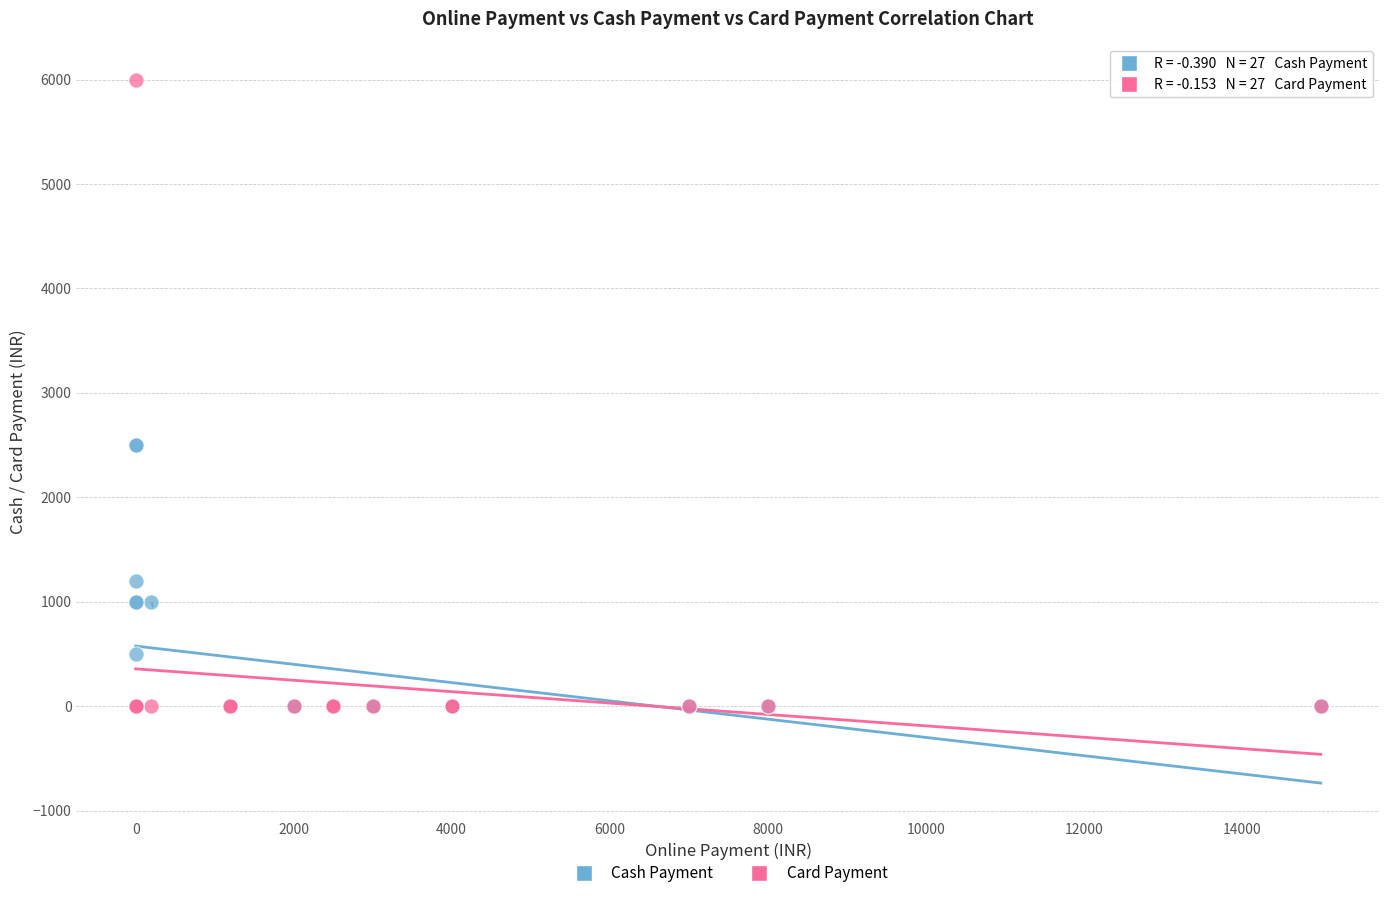

What are all the series names shown in the legend?

Cash Payment, Card Payment